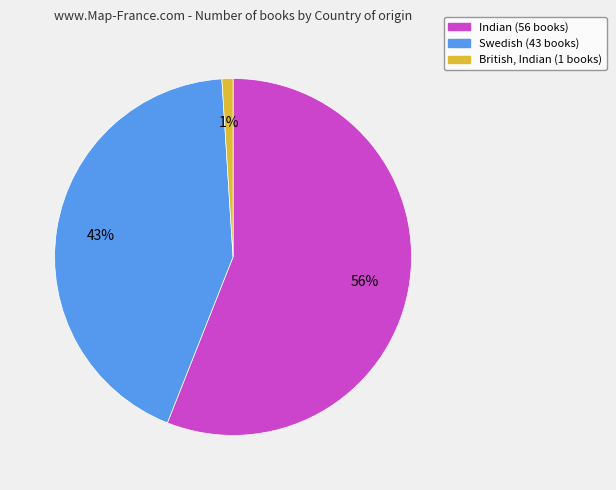

To the nearest percent, what portion does Swedish represent?

43%